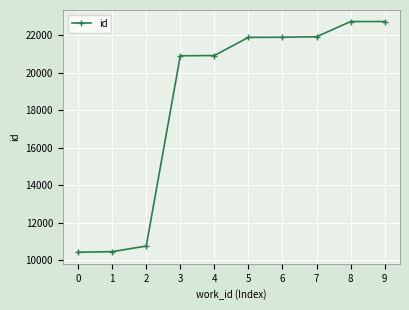

What is the maximum value shown in the chart?

22716